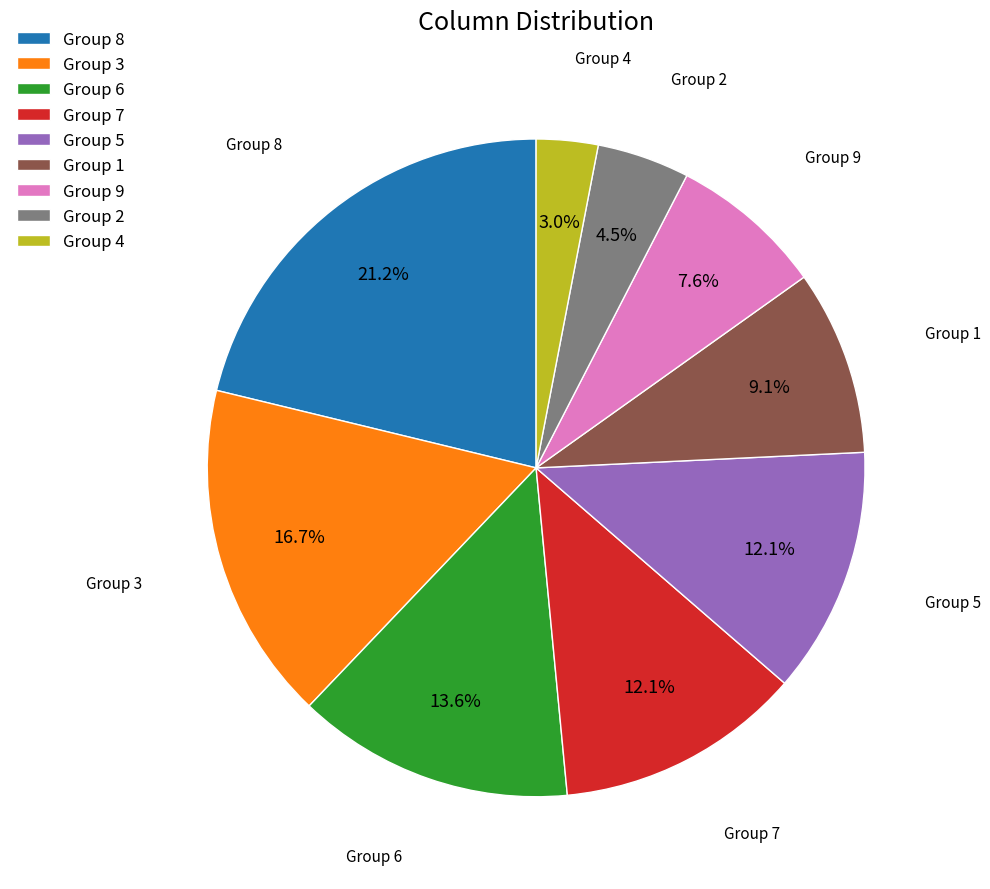

How much of the chart is everything except Group 3?

83.3%